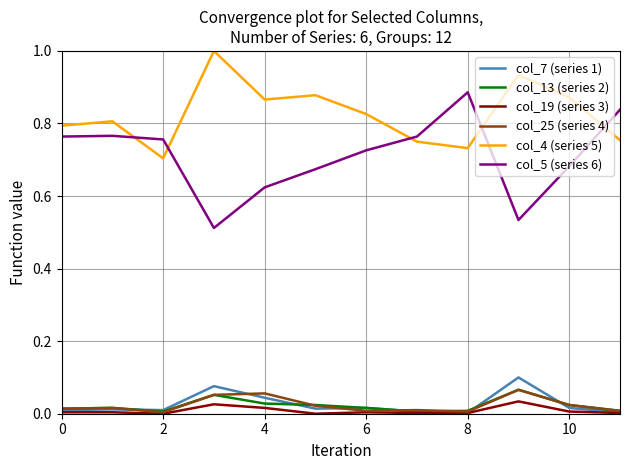

True or false: col_25 (series 4) and col_4 (series 5) intersect in this chart.

False